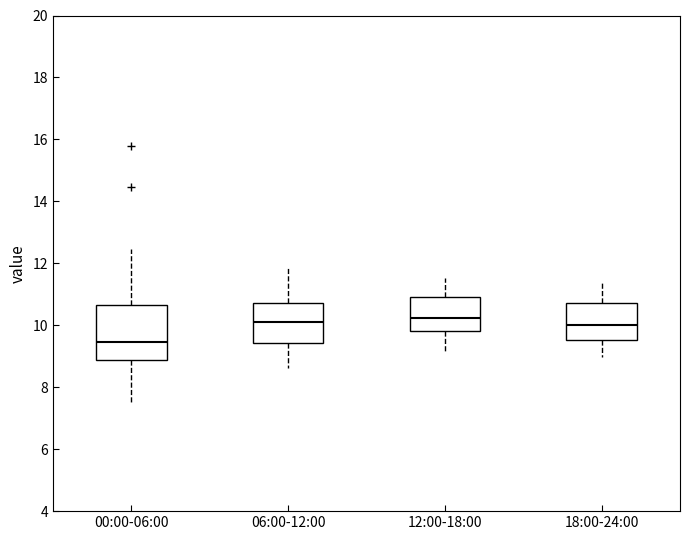

Reading left to right, read every box against the y-axis: the position of its median line, the range the box covers, and the ends of its whiskers. The values are not printed on the chart, so give them approximately, as read against the axis.

00:00-06:00: median 9.4, box 8.8 to 10.6, whiskers 7.6 to 12.4
06:00-12:00: median 10.2, box 9.4 to 10.8, whiskers 8.6 to 11.8
12:00-18:00: median 10.2, box 9.8 to 11.0, whiskers 9.2 to 11.6
18:00-24:00: median 10.0, box 9.6 to 10.8, whiskers 9.0 to 11.4